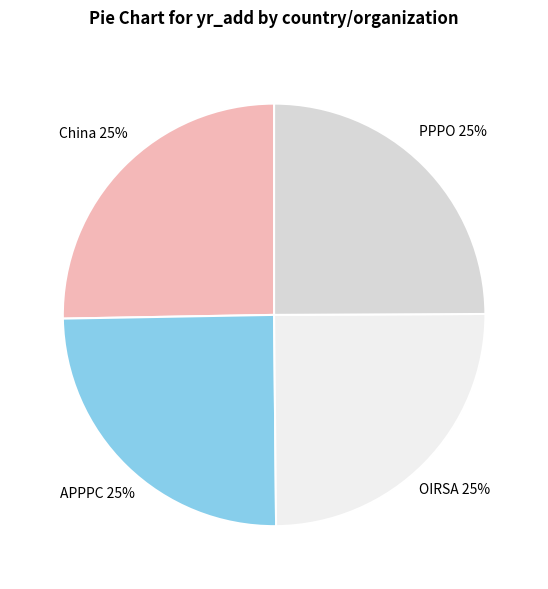

The APPPC slice represents 11% of the pie. True or false?

False